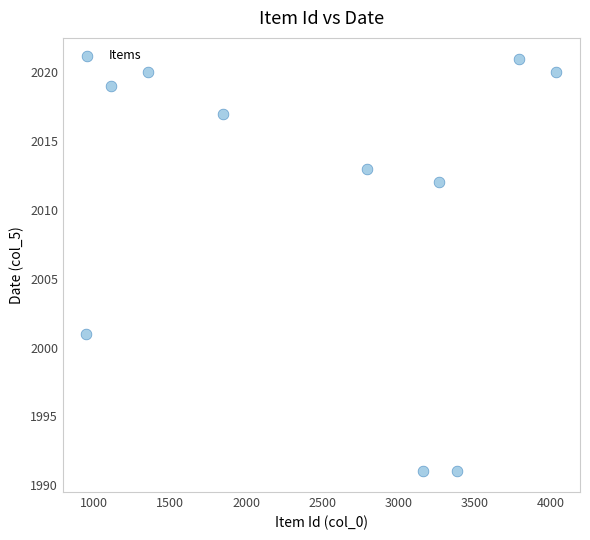

What Y value in the scatter plot is closest to 2006?

2001